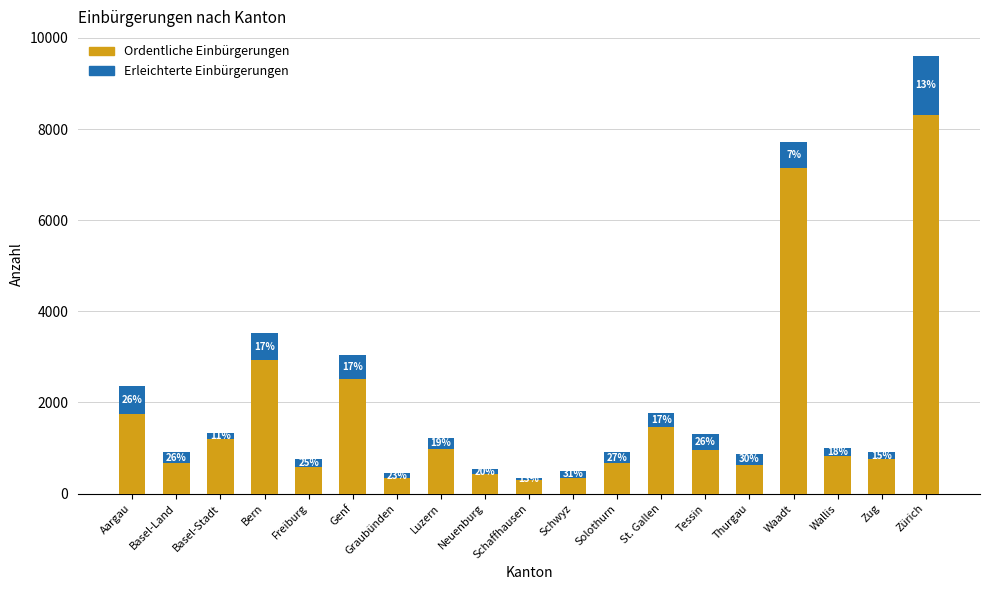

What are all the series names shown in the legend?

Ordentliche Einbürgerungen, Erleichterte Einbürgerungen